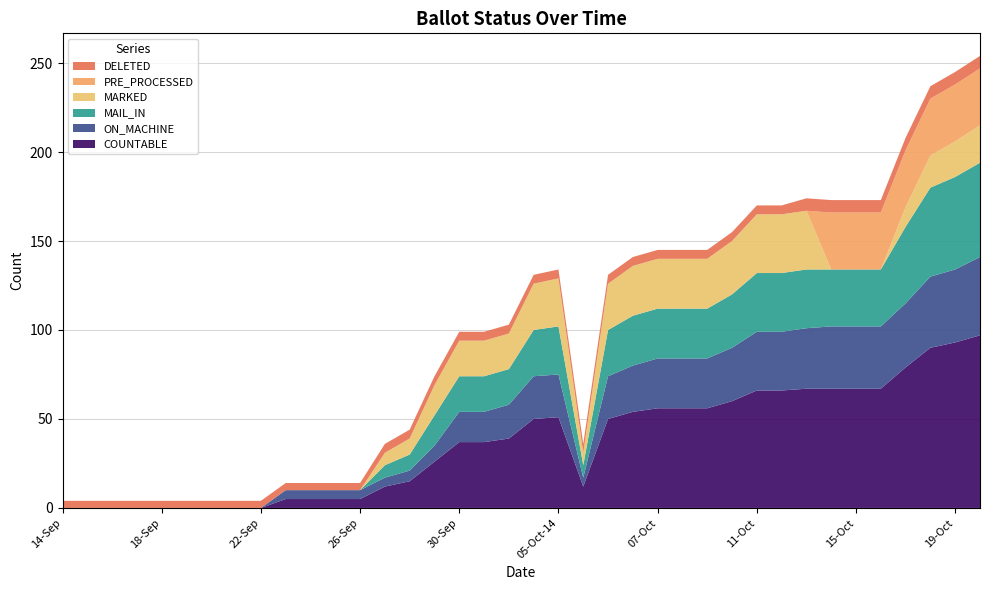

Reading left to right, transcribe all the data shown in this chart.

COUNTABLE: 0	0	0	0	0	0	0	0	0	5	5	5	5	12	15	26	37	37	39	50	51	12	50	54	56	56	56	60	66	66	67	67	67	67	79	90	93	97
ON_MACHINE: 0	0	0	0	0	0	0	0	0	5	5	5	5	5	6	9	17	17	19	24	24	5	24	26	28	28	28	30	33	33	34	35	35	35	36	40	41	44
MAIL_IN: 0	0	0	0	0	0	0	0	0	0	0	0	0	7	9	17	20	20	20	26	27	7	26	28	28	28	28	30	33	33	33	32	32	32	43	50	52	53
MARKED: 0	0	0	0	0	0	0	0	0	0	0	0	0	7	9	17	20	20	20	26	27	7	26	28	28	28	28	30	33	33	33	0	0	0	11	18	20	21
PRE_PROCESSED: 0	0	0	0	0	0	0	0	0	0	0	0	0	0	0	0	0	0	0	0	0	0	0	0	0	0	0	0	0	0	0	32	32	32	32	32	32	32
DELETED: 4	4	4	4	4	4	4	4	4	4	4	4	4	5	5	5	5	5	5	5	5	5	5	5	5	5	5	5	5	5	7	7	7	7	7	7	7	7